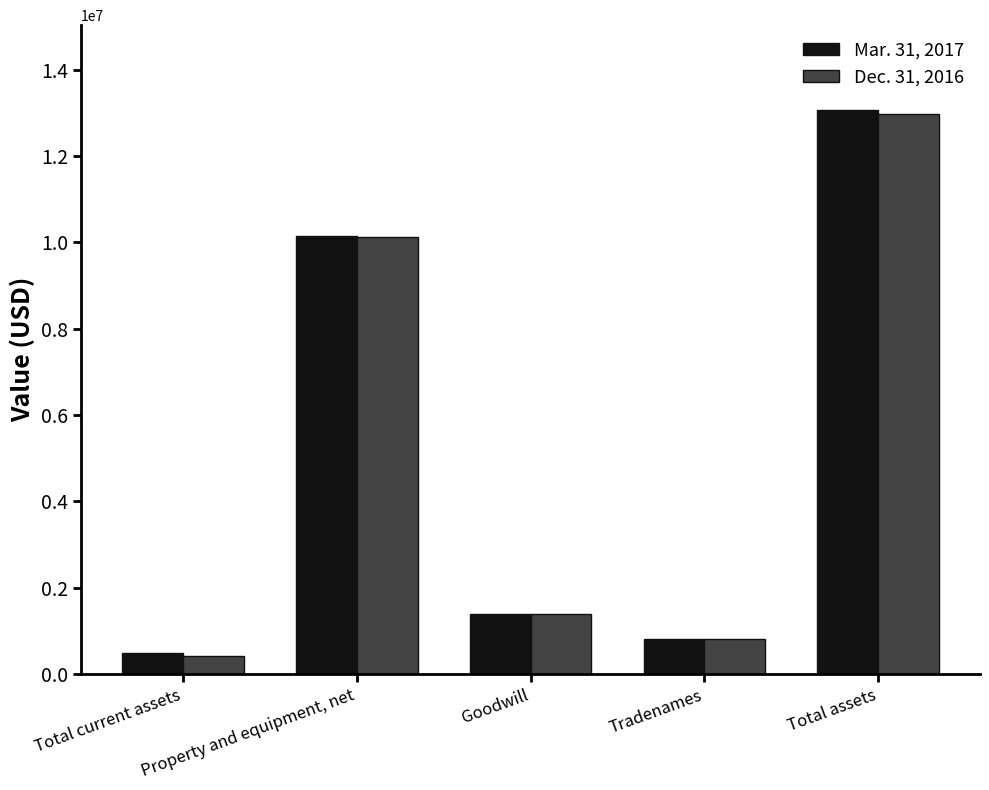

What is the difference between the Dec. 31, 2016 values at Total assets and Goodwill?

11584980